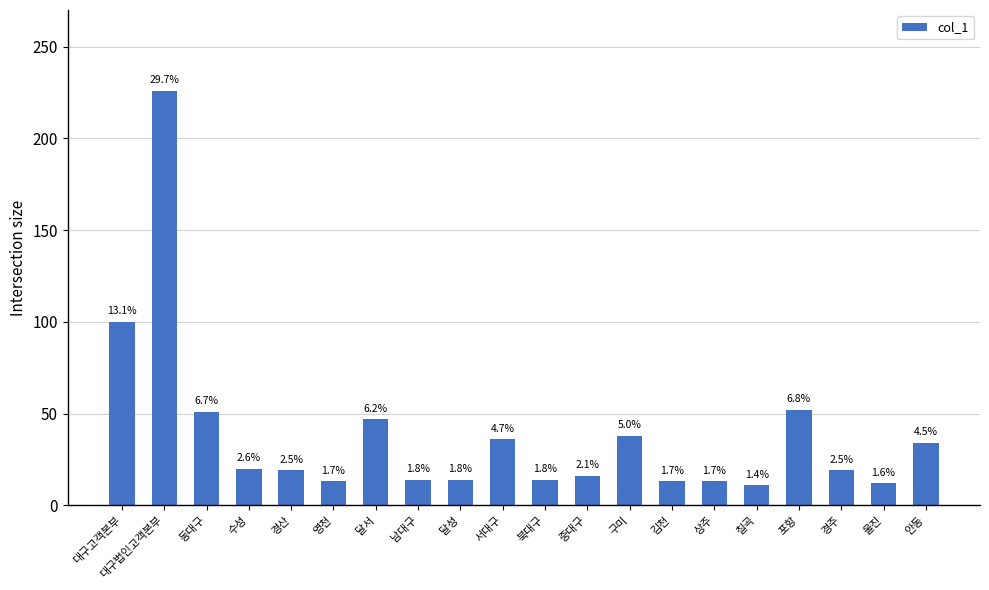

List the labels in order of value, smallest first.

칠곡, 울진, 영천, 김천, 상주, 남대구, 달성, 북대구, 중대구, 경산, 경주, 수성, 안동, 서대구, 구미, 달서, 동대구, 포항, 대구고객본부, 대구법인고객본부